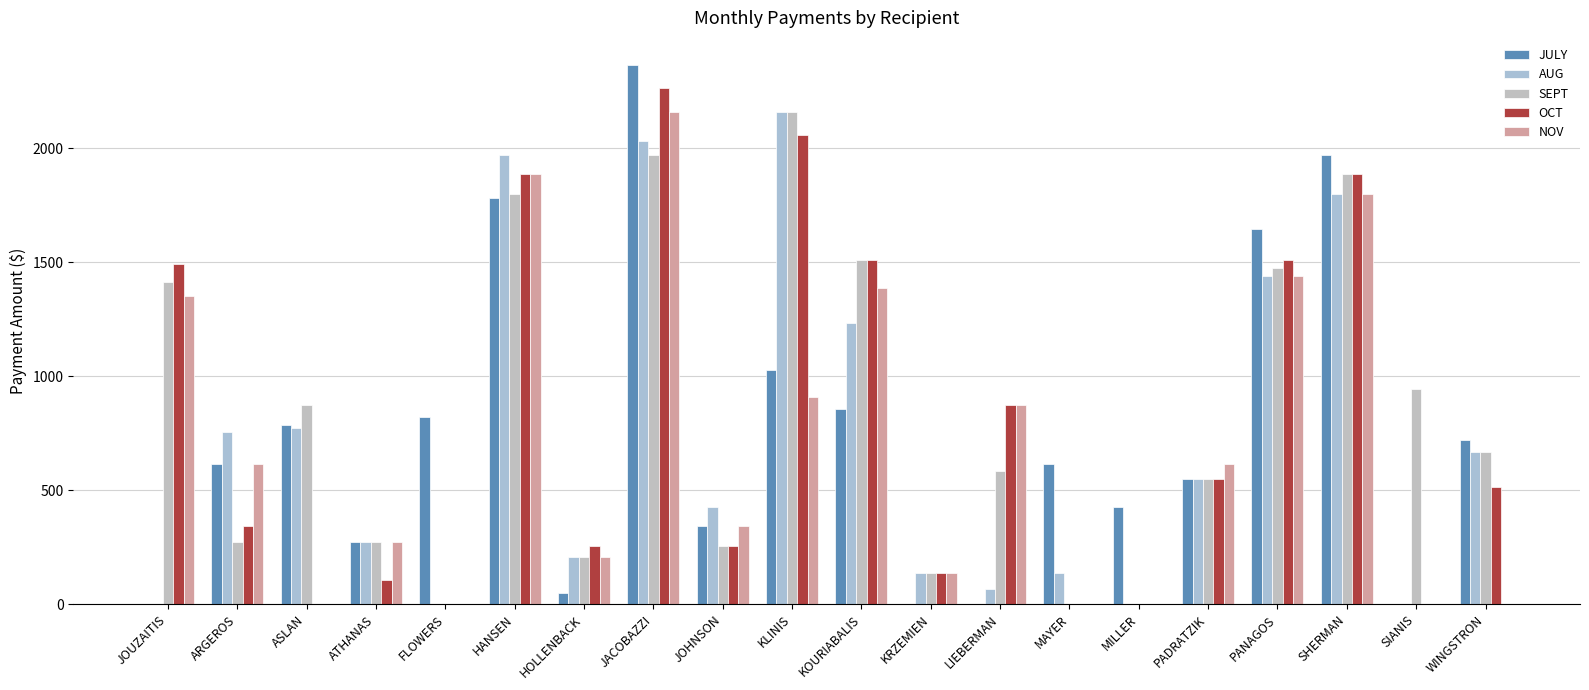

How many distinct data groups are displayed?

5